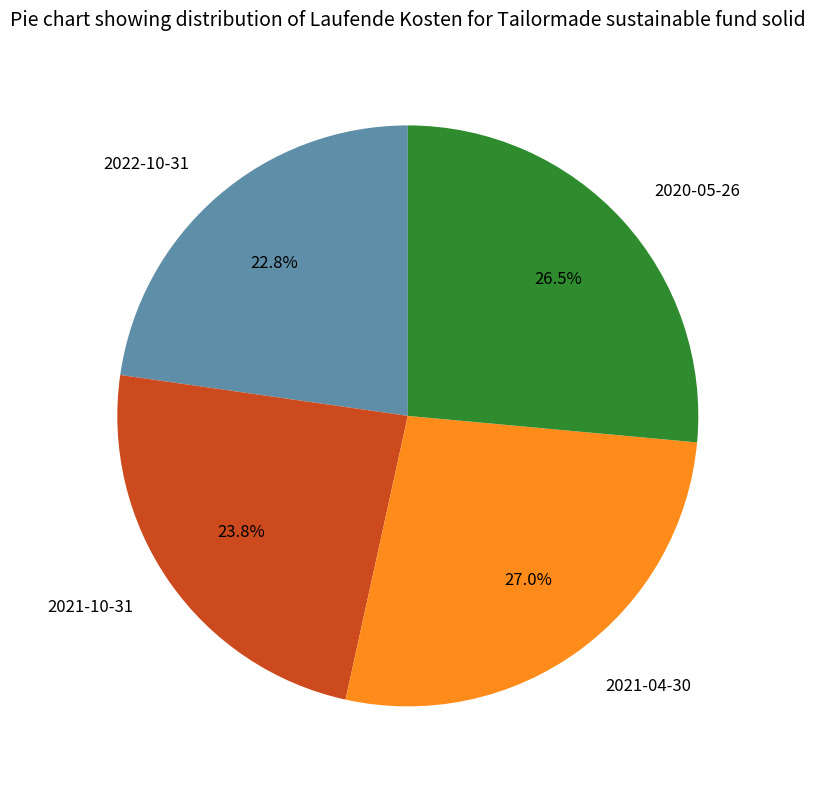

Do 2020-05-26 and 2022-10-31 together represent more than half of the pie?

No